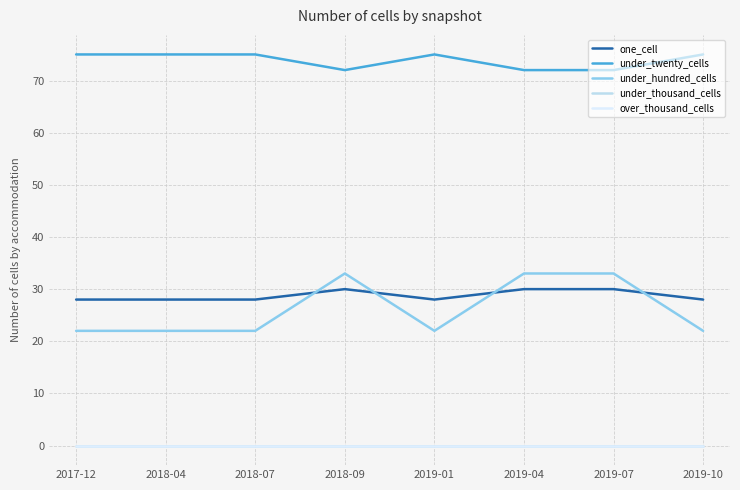

Reading left to right, extract all data points from this chart.

one_cell: 28	28	28	30	28	30	30	28
under_twenty_cells: 75	75	75	72	75	72	72	75
under_hundred_cells: 22	22	22	33	22	33	33	22
under_thousand_cells: 0	0	0	0	0	0	0	0
over_thousand_cells: 0	0	0	0	0	0	0	0